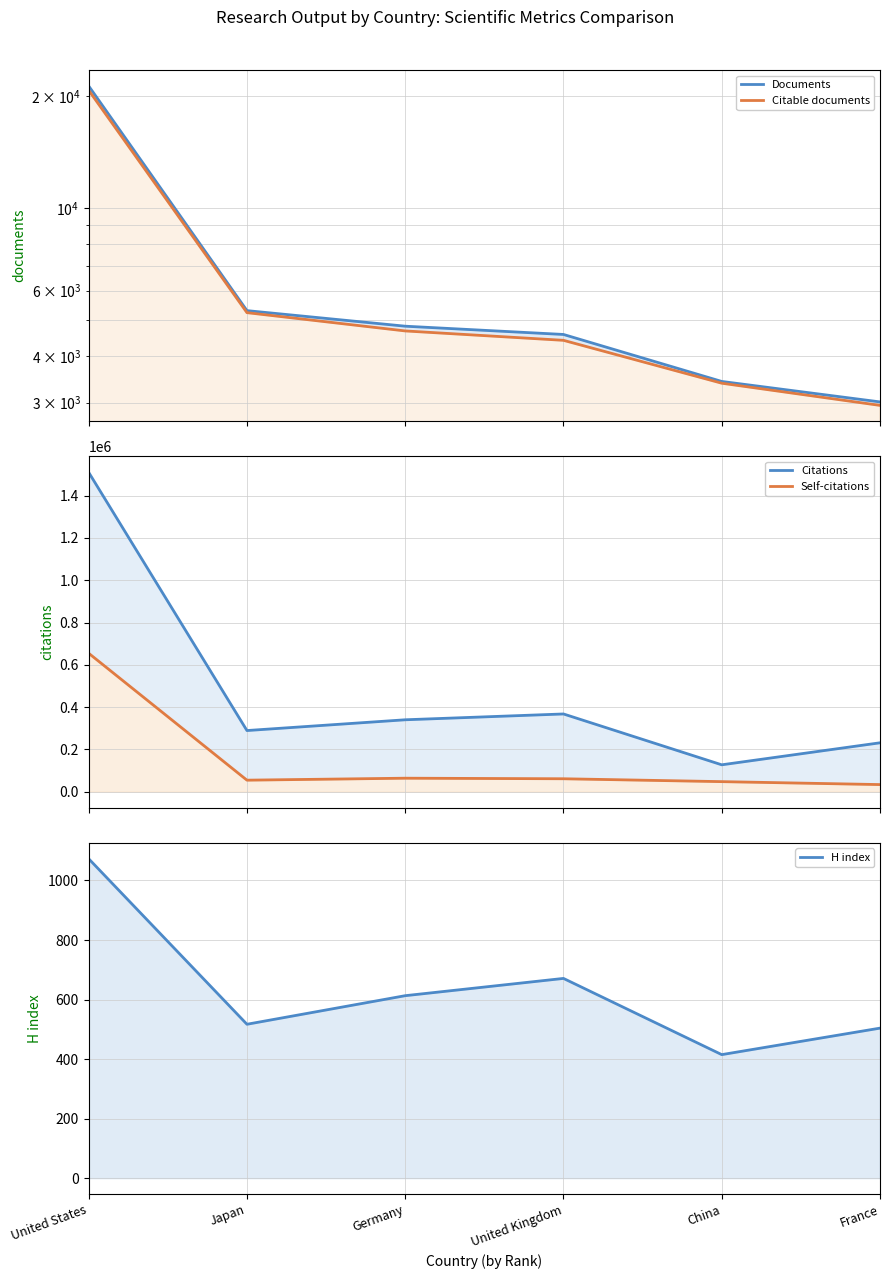

What is the total value across all series at United States?

2207696